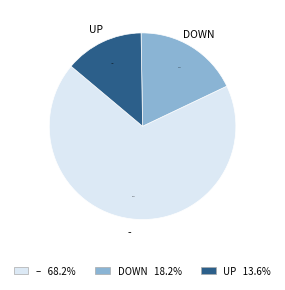

Does any single category account for the majority?

Yes